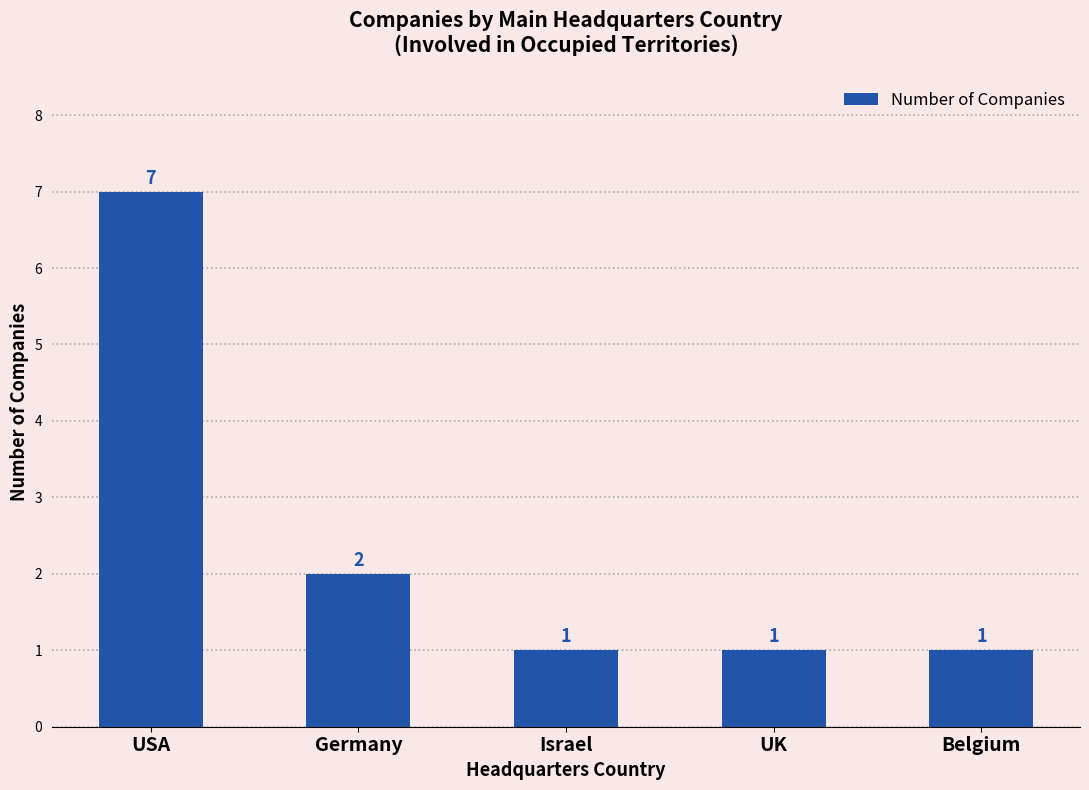

Reading right to left, extract all data points from this chart.

1	1	1	2	7